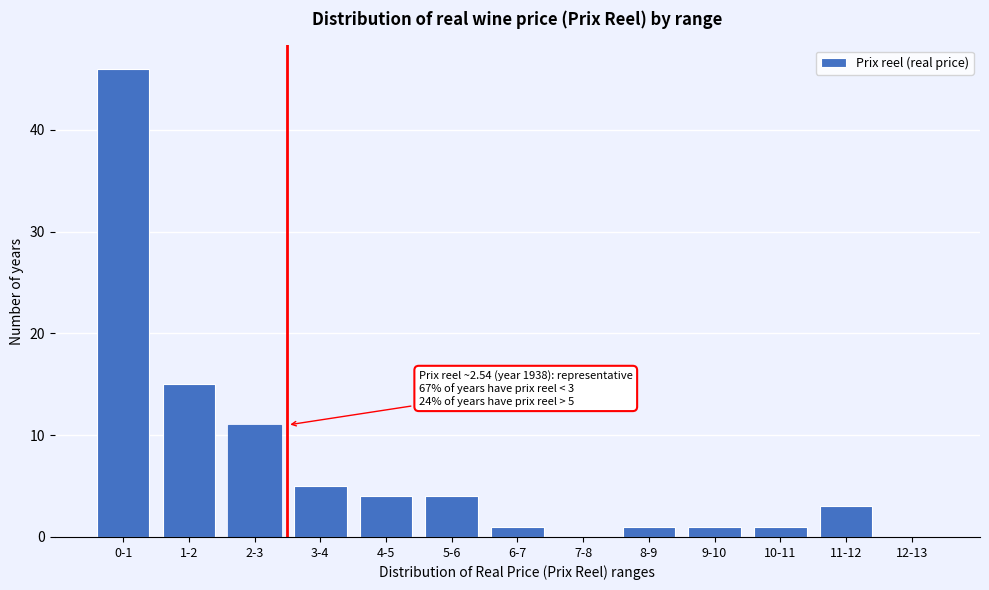

Reading right to left, list all the values displayed in this chart.

12-13=0	11-12=3	10-11=1	9-10=1	8-9=1	7-8=0	6-7=1	5-6=4	4-5=4	3-4=5	2-3=11	1-2=15	0-1=46